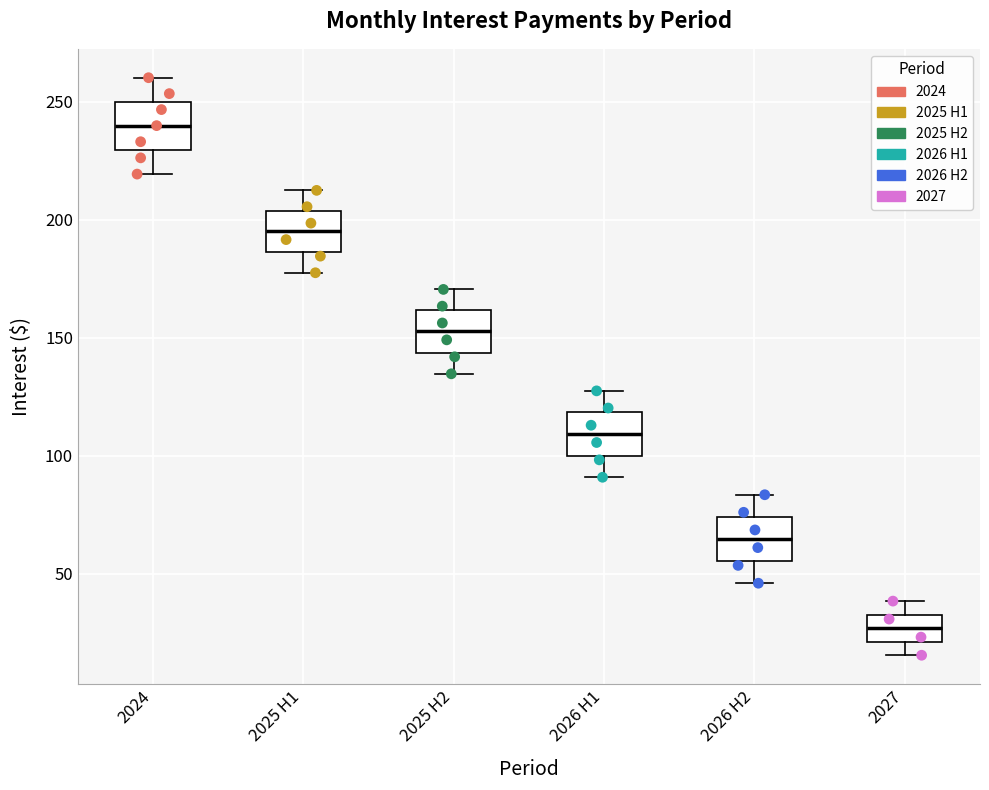

Which box has the highest median line?

2024